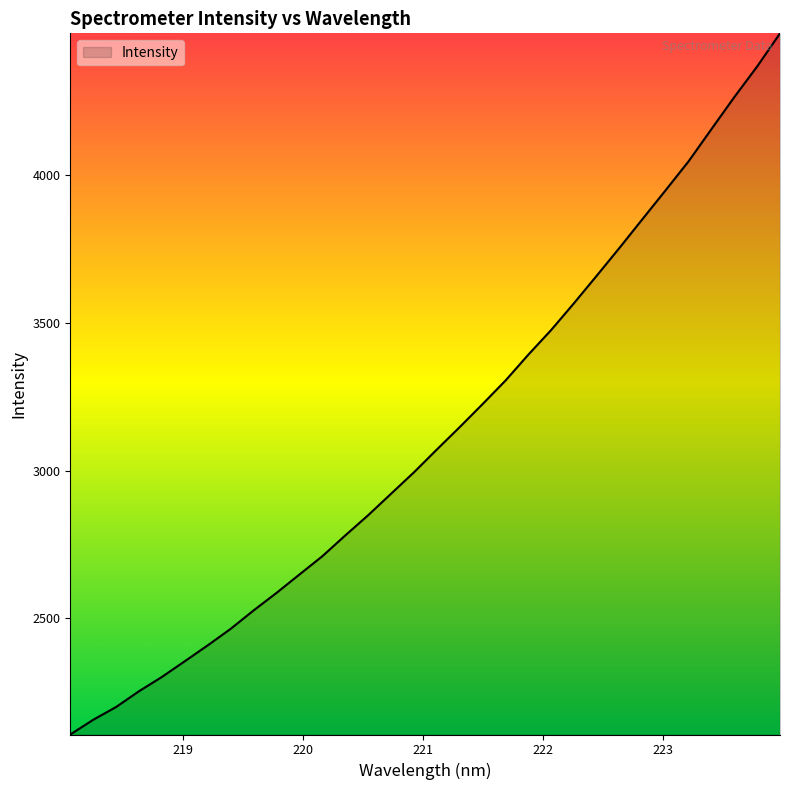

What is the difference between the maximum and minimum values?

2372.8